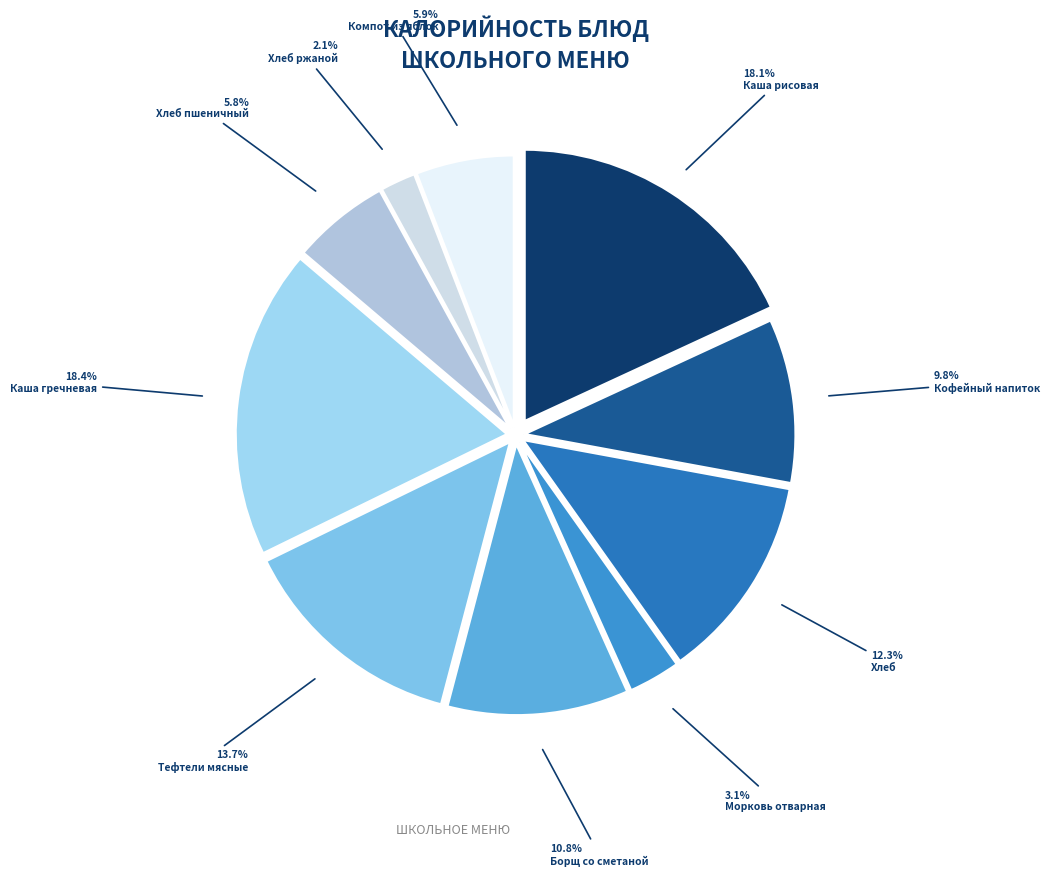

What percentage is the Хлеб пшеничный slice, to the nearest percent?

6%